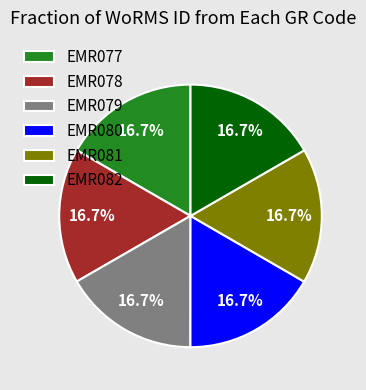

Is there a majority slice in this chart?

No